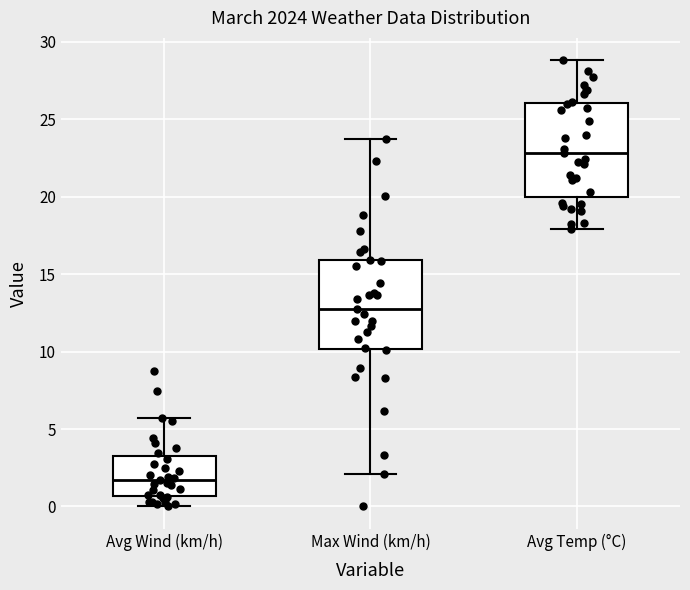

Reading left to right, transcribe this box plot: for each box, give where its median line is, the range the box spans, and where its two whiskers end, as read against the y-axis. The values are not printed on the chart, so give them approximately, as read against the axis.

Avg Wind (km/h): median 1.5, box 0.5 to 3.5, whiskers 0.0 to 5.5
Max Wind (km/h): median 13.0, box 10.0 to 16.0, whiskers 2.0 to 23.5
Avg Temp (°C): median 23.0, box 20.0 to 26.0, whiskers 18.0 to 29.0